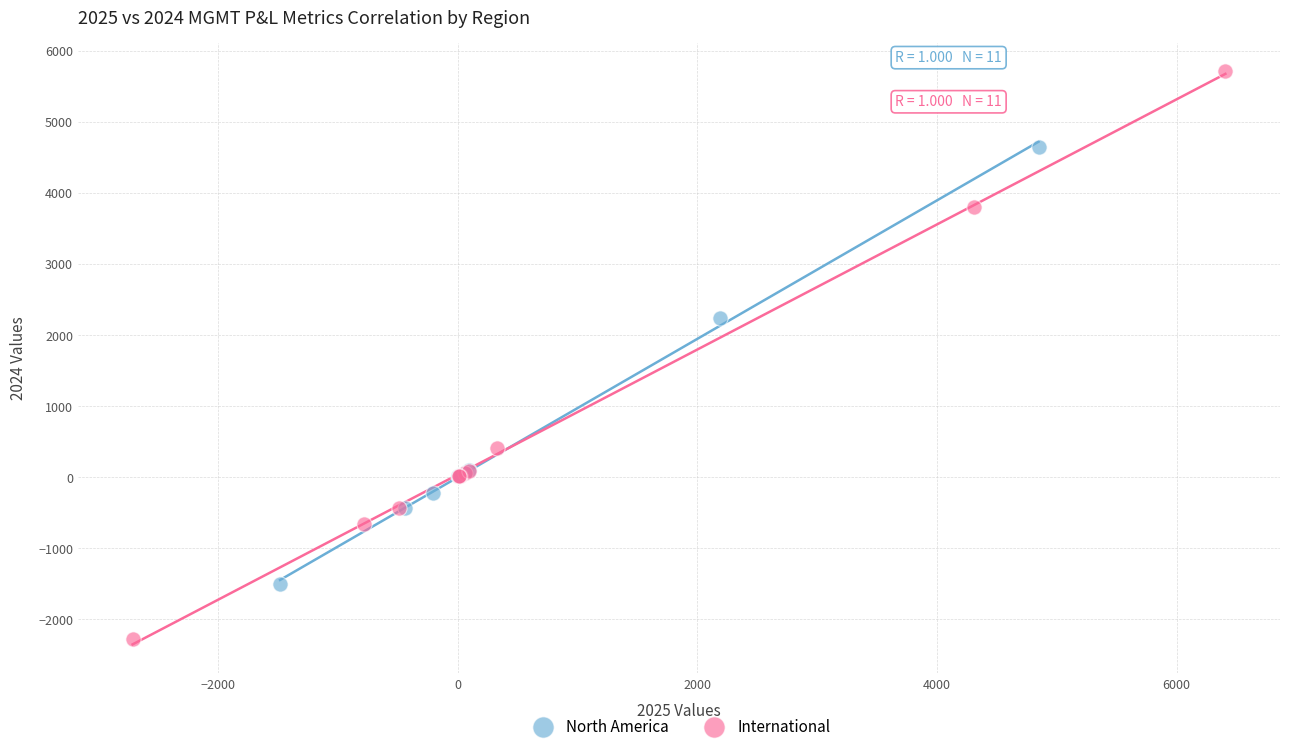

Which series contains the highest Y value?

International